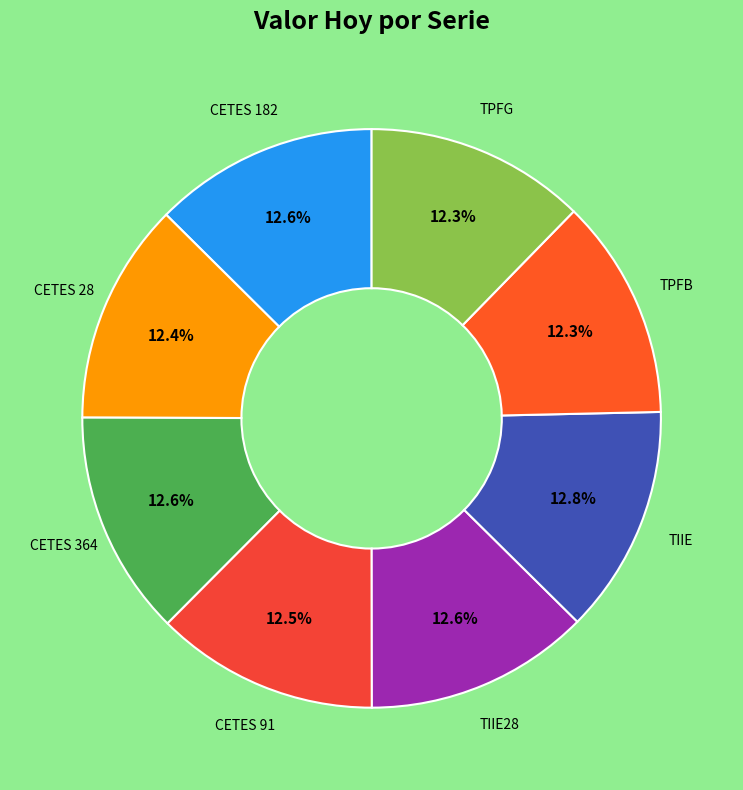

To the nearest percent, what percentage of the pie is TPFB?

12%